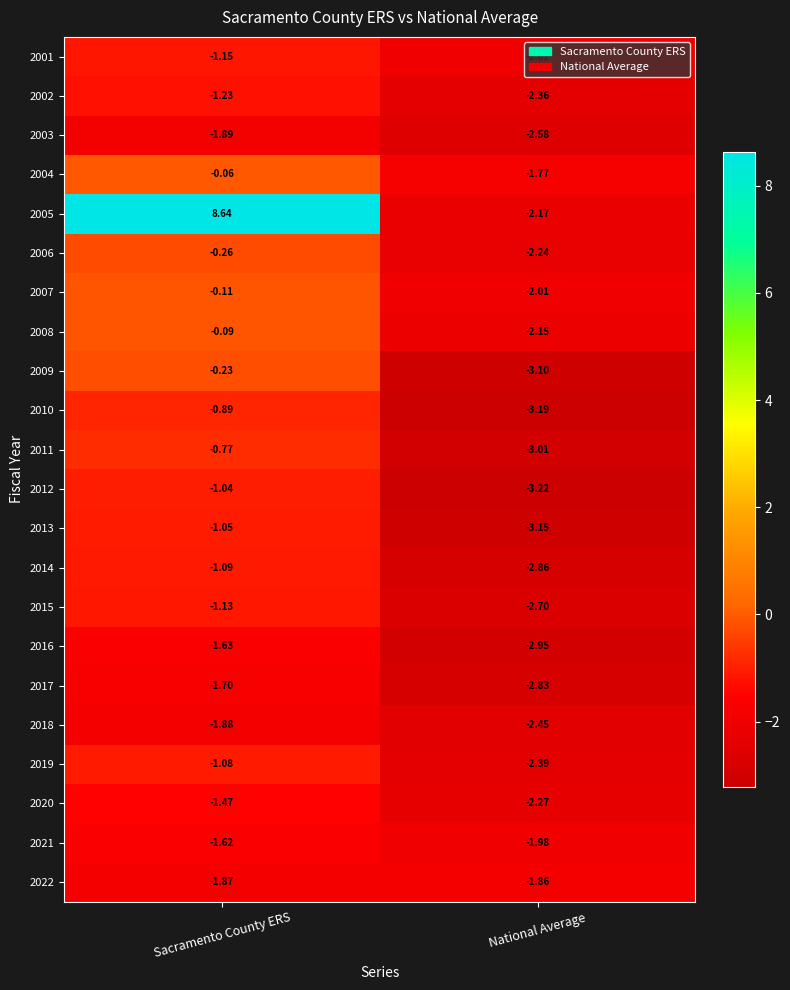

List the labels in order of 2014 value, largest first.

Sacramento County ERS, National Average